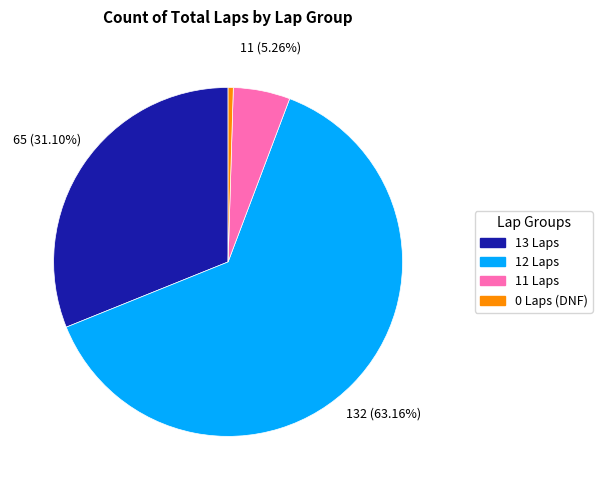

Which slice is the largest?

12 Laps